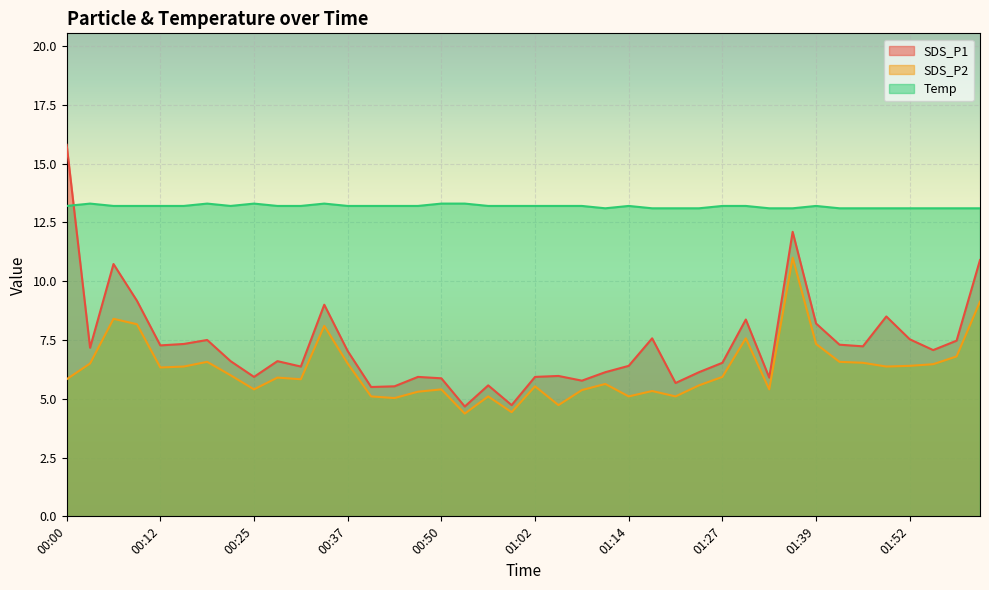

Reading left to right, transcribe all the data shown in this chart.

SDS_P1: 00:00=15.8	00:03=7.2	00:06=10.7	00:09=9.2	00:12=7.3	00:15=7.3	00:19=7.5	00:22=6.6	00:25=5.9	00:28=6.6	00:31=6.4	00:34=9.0	00:37=7.0	00:40=5.5	00:44=5.5	00:47=5.9	00:50=5.9	00:53=4.7	00:56=5.6	00:59=4.7	01:02=5.9	01:05=6.0	01:08=5.8	01:11=6.1	01:14=6.4	01:18=7.6	01:21=5.7	01:24=6.1	01:27=6.5	01:30=8.4	01:33=5.9	01:36=12.1	01:39=8.2	01:42=7.3	01:45=7.2	01:49=8.5	01:52=7.5	01:55=7.1	01:58=7.5	02:01=10.9
SDS_P2: 00:00=5.8	00:03=6.5	00:06=8.4	00:09=8.2	00:12=6.3	00:15=6.4	00:19=6.6	00:22=6.0	00:25=5.4	00:28=5.9	00:31=5.8	00:34=8.1	00:37=6.5	00:40=5.1	00:44=5.0	00:47=5.3	00:50=5.4	00:53=4.4	00:56=5.1	00:59=4.4	01:02=5.5	01:05=4.7	01:08=5.4	01:11=5.6	01:14=5.1	01:18=5.3	01:21=5.1	01:24=5.6	01:27=5.9	01:30=7.6	01:33=5.4	01:36=11.0	01:39=7.3	01:42=6.6	01:45=6.5	01:49=6.4	01:52=6.4	01:55=6.5	01:58=6.8	02:01=9.1
Temp: 00:00=13.2	00:03=13.3	00:06=13.2	00:09=13.2	00:12=13.2	00:15=13.2	00:19=13.3	00:22=13.2	00:25=13.3	00:28=13.2	00:31=13.2	00:34=13.3	00:37=13.2	00:40=13.2	00:44=13.2	00:47=13.2	00:50=13.3	00:53=13.3	00:56=13.2	00:59=13.2	01:02=13.2	01:05=13.2	01:08=13.2	01:11=13.1	01:14=13.2	01:18=13.1	01:21=13.1	01:24=13.1	01:27=13.2	01:30=13.2	01:33=13.1	01:36=13.1	01:39=13.2	01:42=13.1	01:45=13.1	01:49=13.1	01:52=13.1	01:55=13.1	01:58=13.1	02:01=13.1